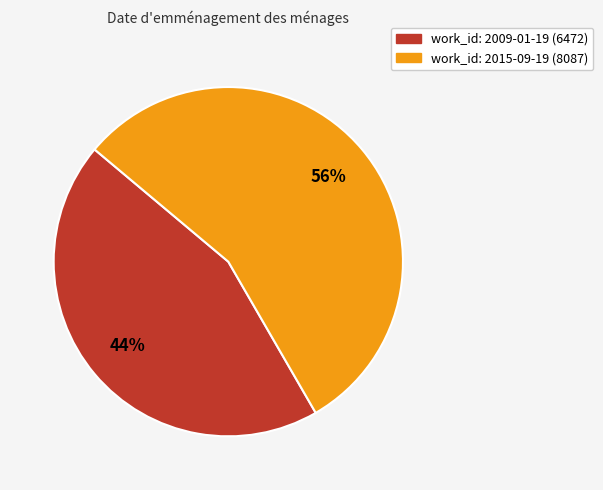

To the nearest percent, what is the average slice percentage?

50%